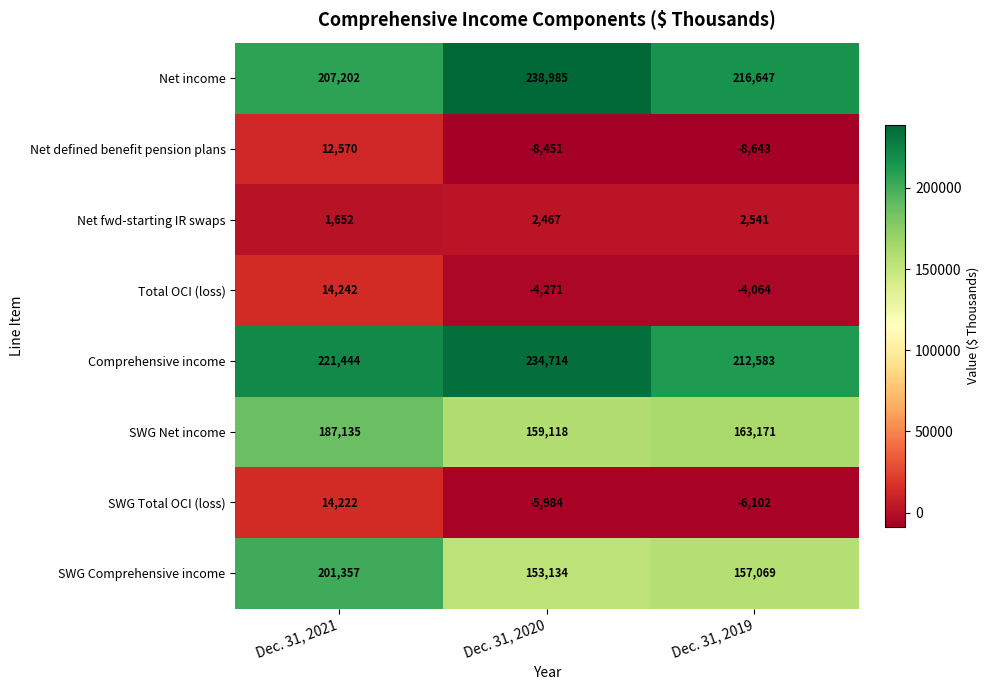

What is the minimum value shown in the chart?

-8643